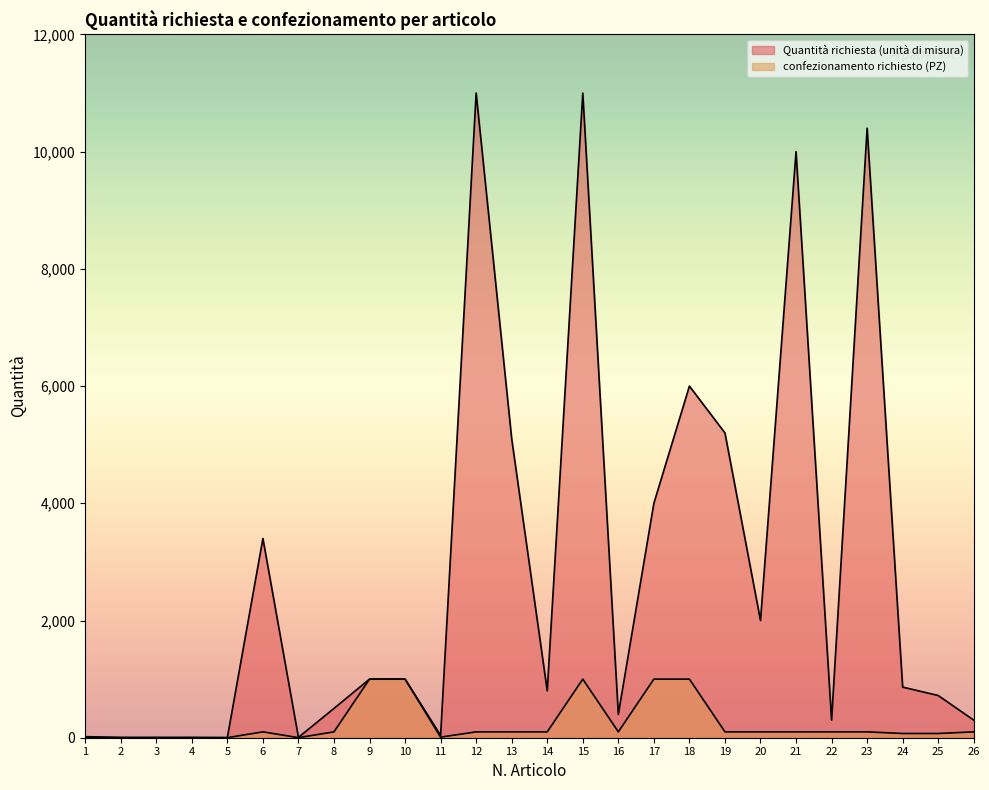

How many series are shown in this chart?

2